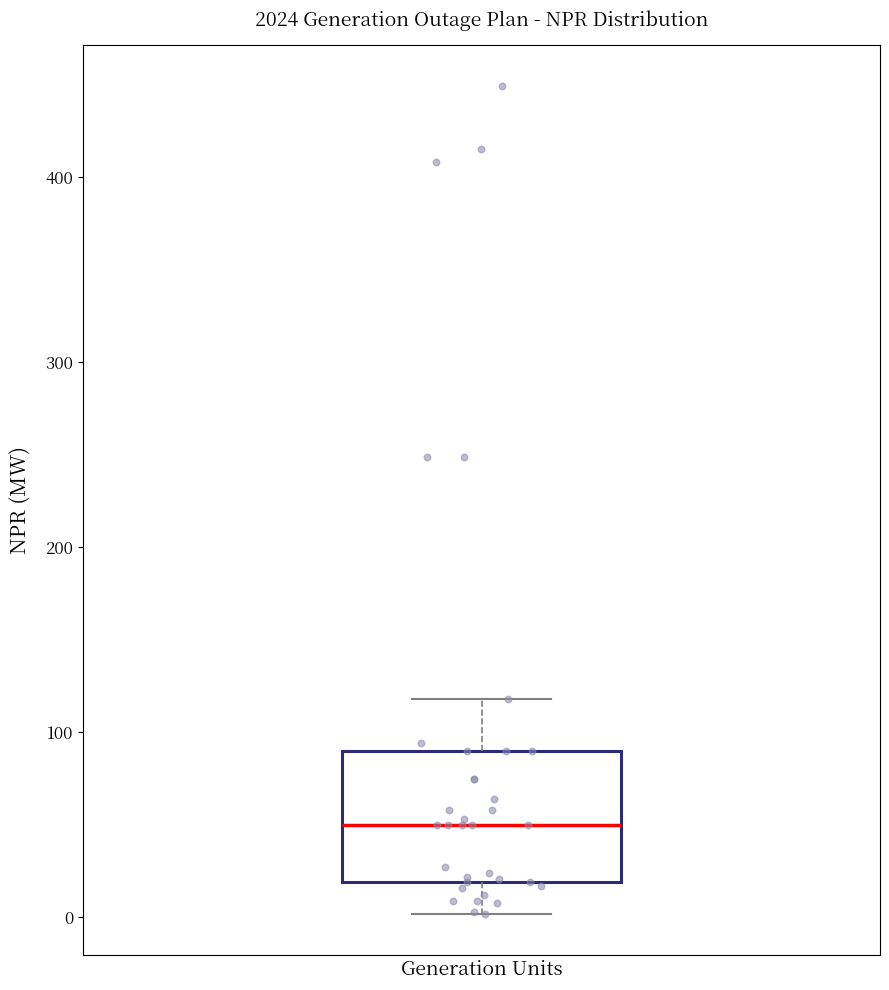

Transcribe this box plot: give where the median line is, the range the box spans, and where the two whiskers end, as read against the y-axis. The values are not printed on the chart, so give them approximately, as read against the axis.

median 50, box 20 to 90, whiskers 0 to 120